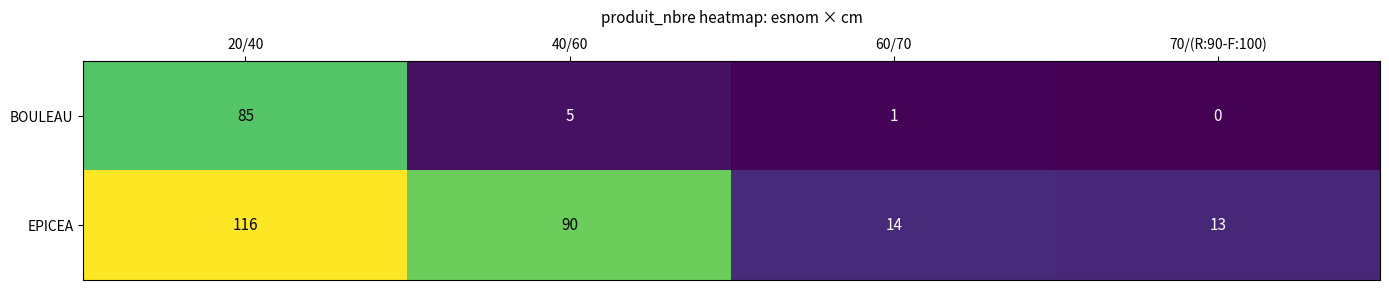

Which series changed the most between 20/40 and 60/70?

EPICEA